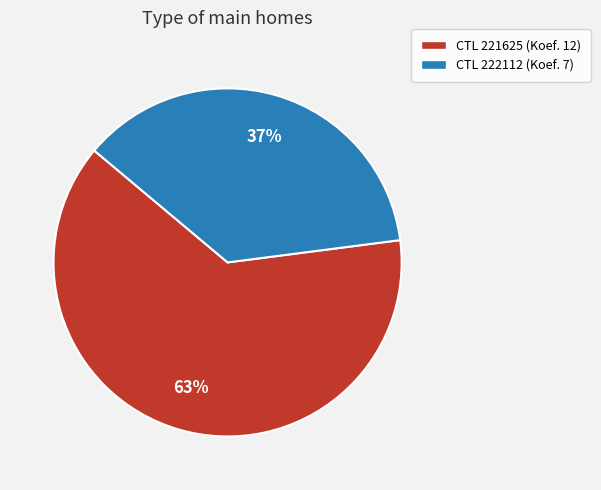

What is the largest slice in the pie chart?

CTL 221625 (Koef. 12)